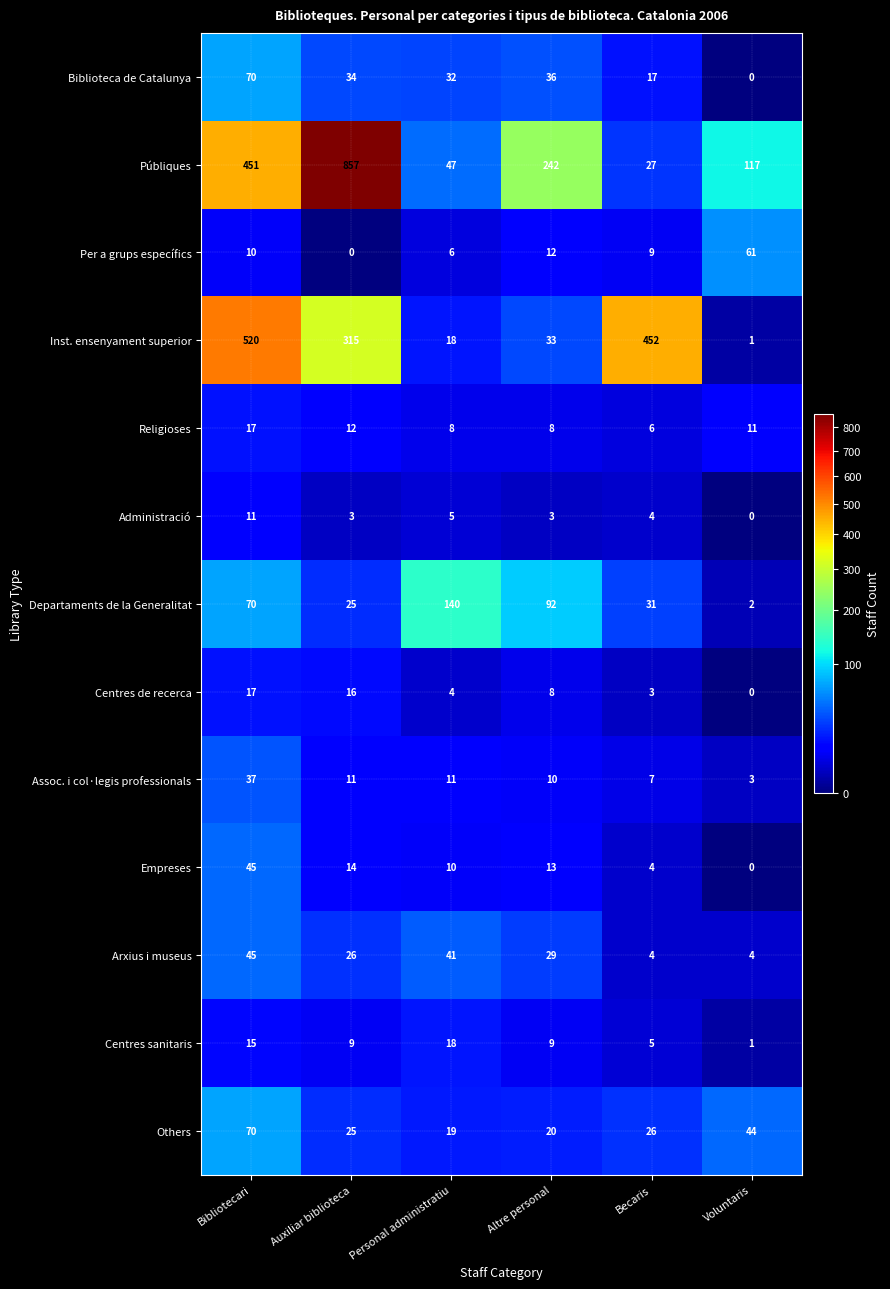

At which label does Others first exceed 26?

Bibliotecari